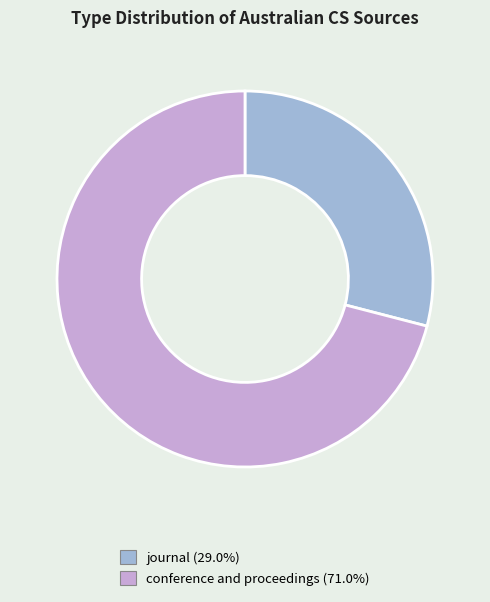

True or false: conference and proceedings accounts for 82% of the total.

False